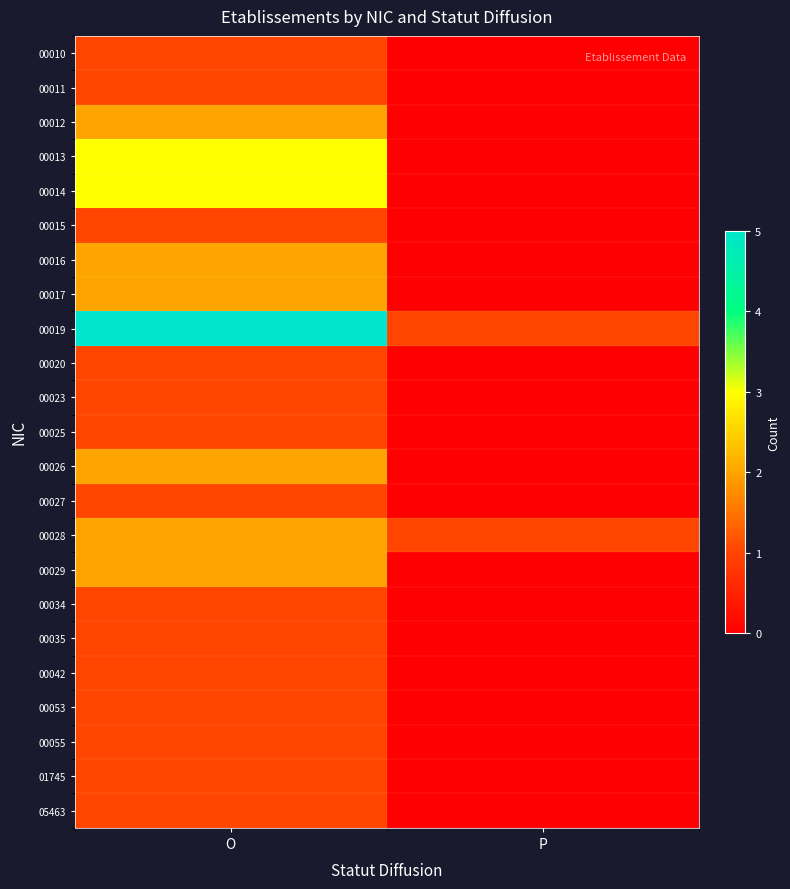

What is the difference between the highest and lowest values at O?

4